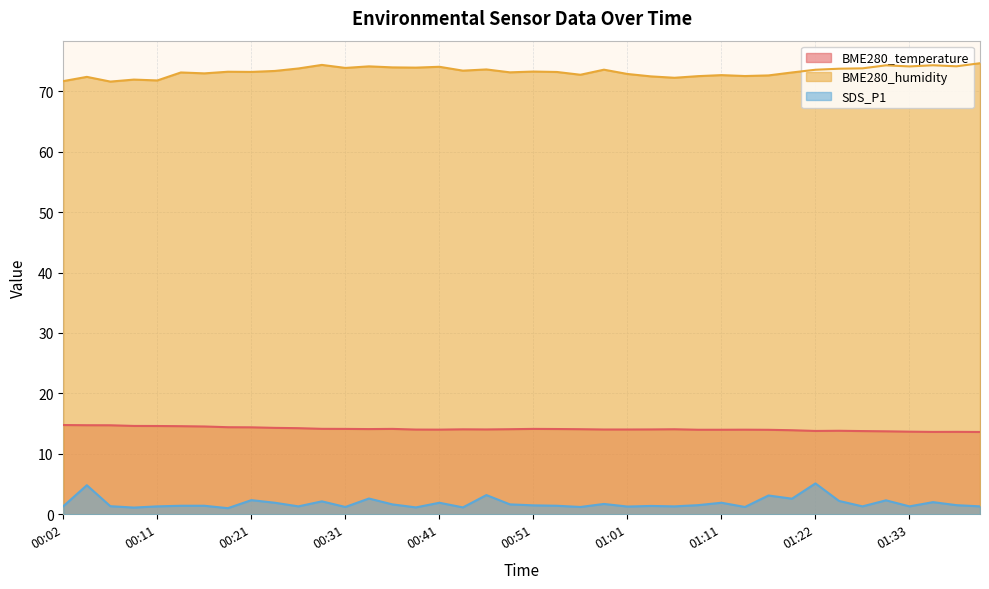

What is the sum of all BME280_humidity values?

2929.7